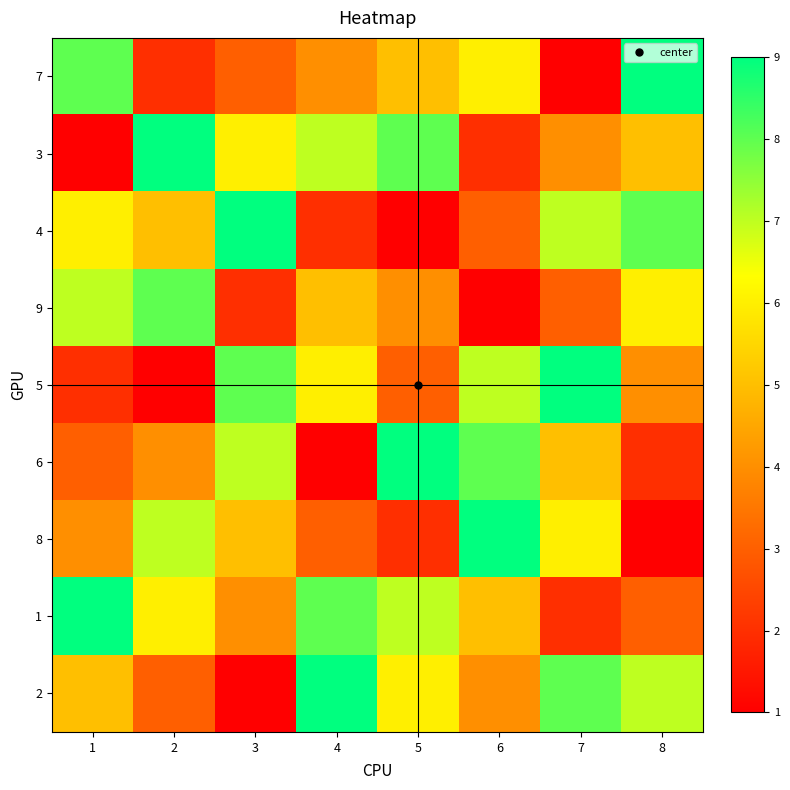

Rank the series at 8 from lowest to highest value.

8, 6, 1, 5, 3, 9, 2, 4, 7